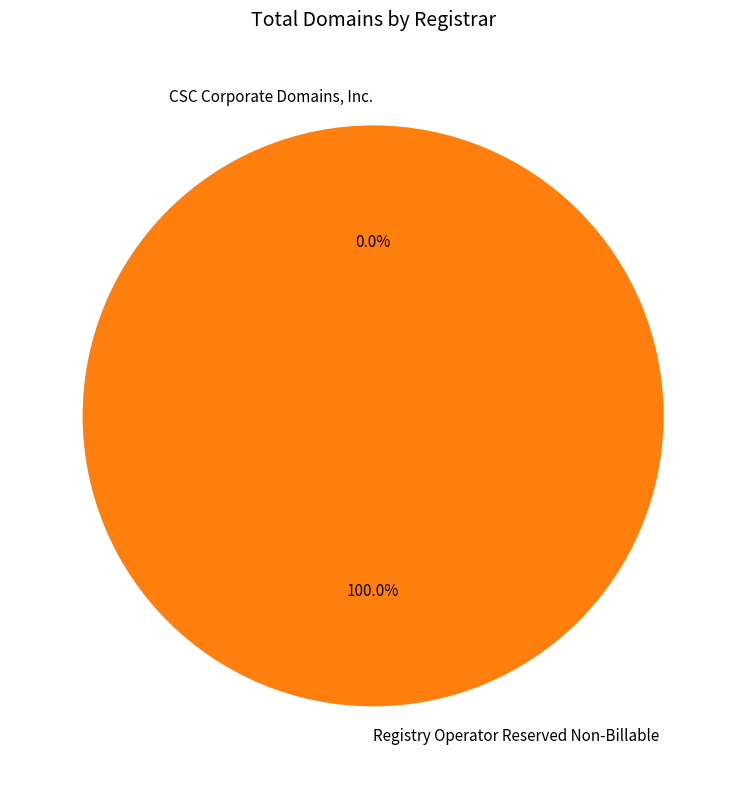

Which slice is the smallest?

CSC Corporate Domains, Inc.